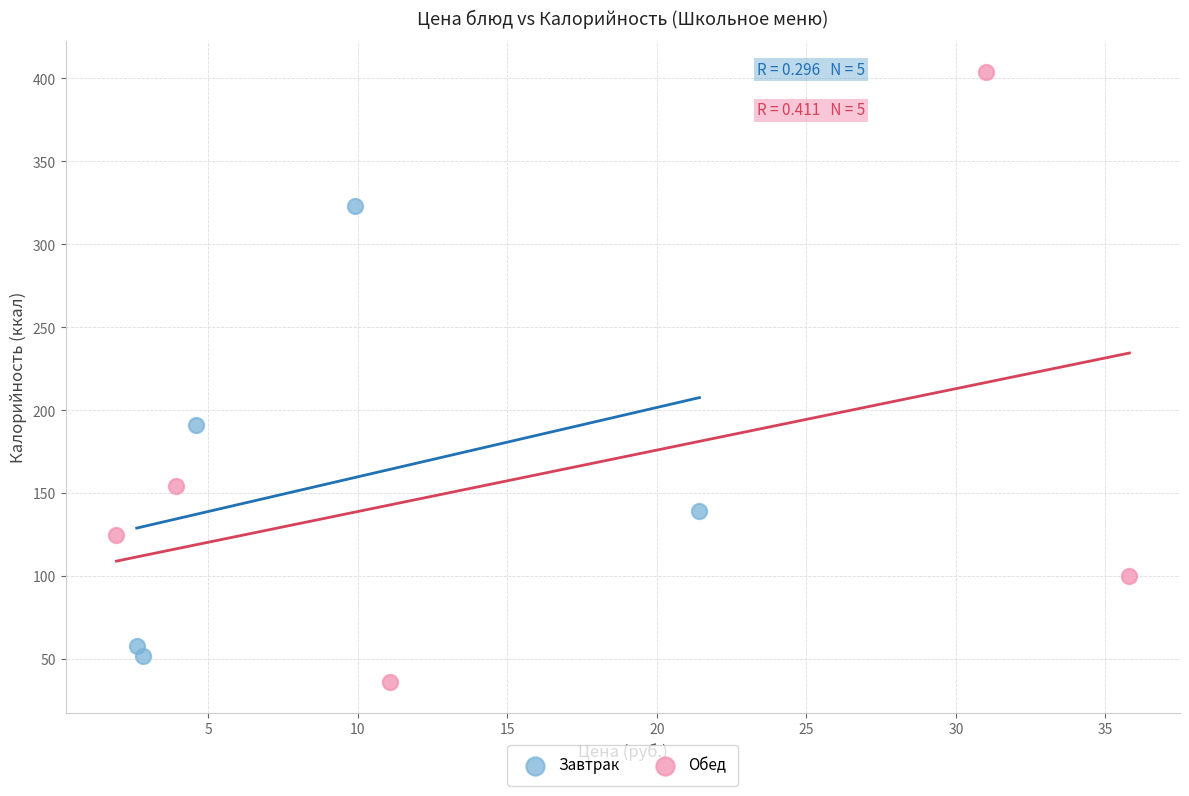

What are all the series names shown in the legend?

Завтрак, Обед